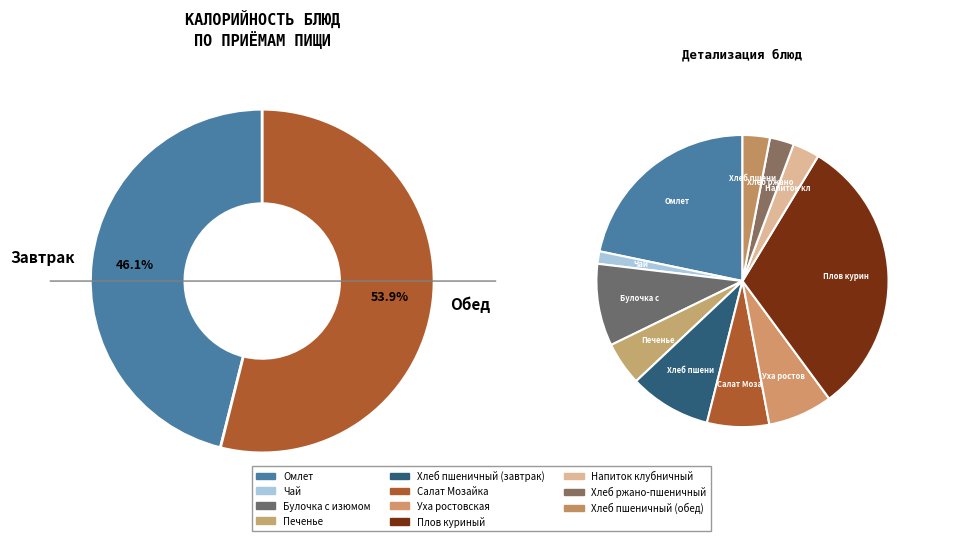

Which category has the biggest portion of the pie?

Плов куриный